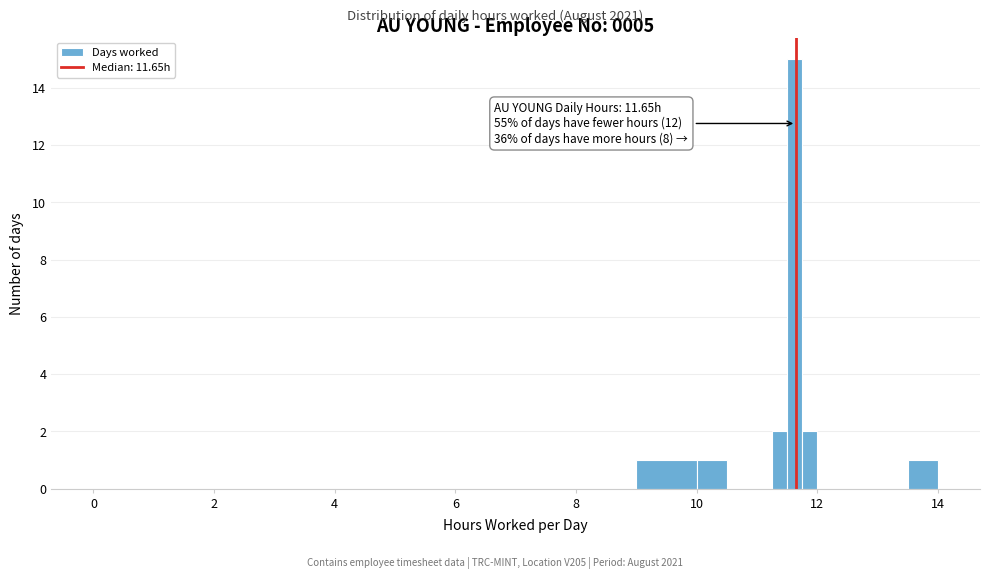

Around what value on the x-axis is the tallest bar? Give the approximate position of its centre, as read against the axis.

11.6